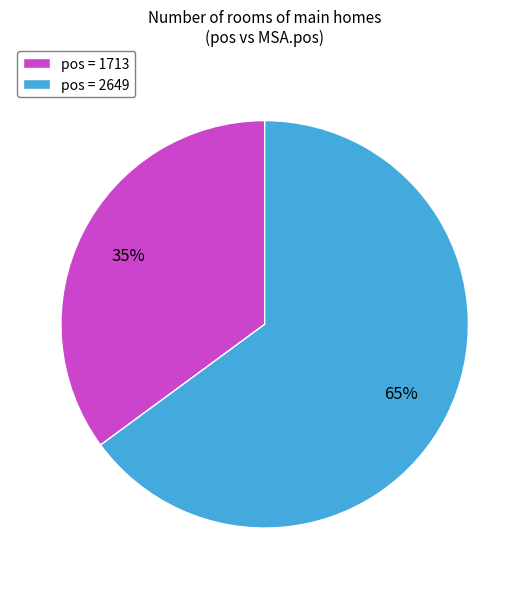

To the nearest percent, what is the difference between the largest and smallest slice percentages?

30%